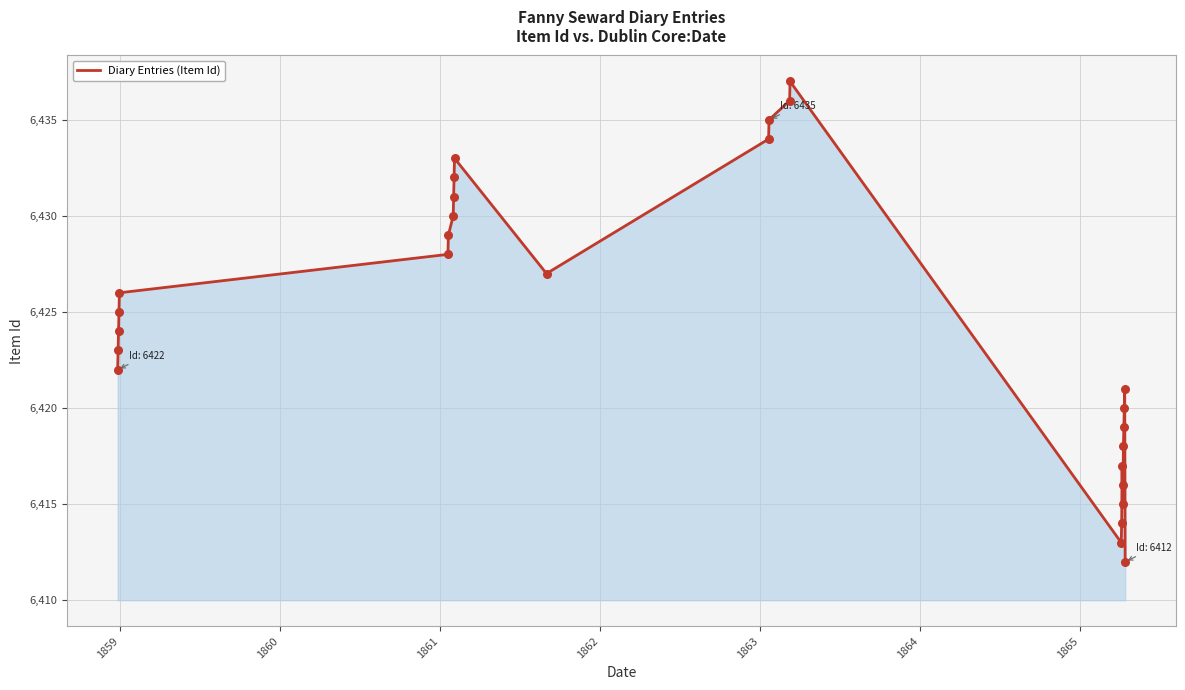

What is the greatest value displayed?

6437